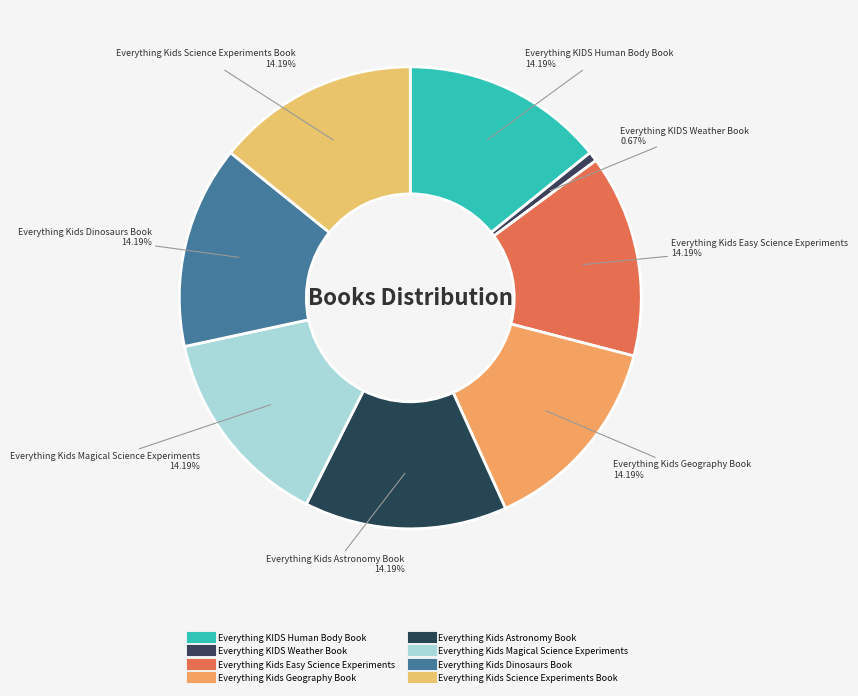

To the nearest percent, what is the average slice percentage?

12%